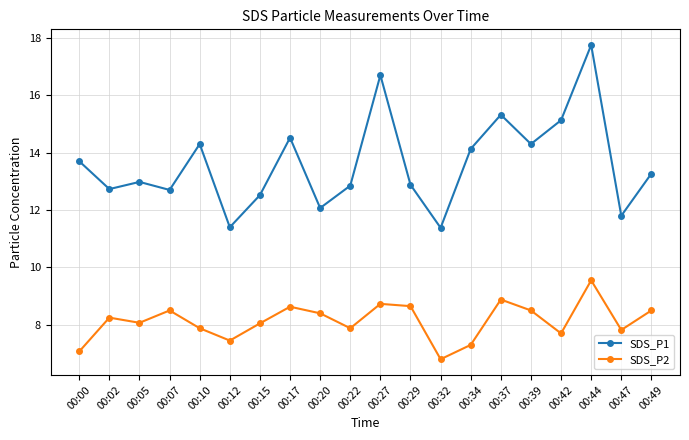

Where does the SDS_P2 series first go above 8?

00:02